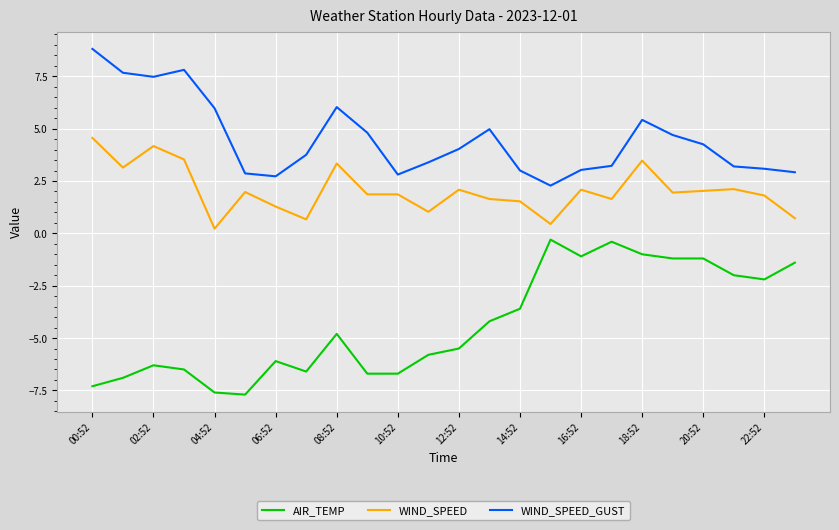

True or false: WIND_SPEED_GUST and AIR_TEMP cross at least once.

False